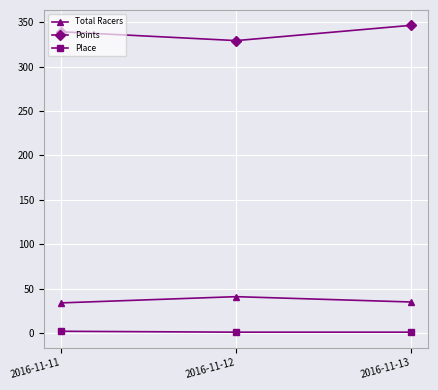

Rank the series by their maximum value, from highest to lowest.

Points, Total Racers, Place